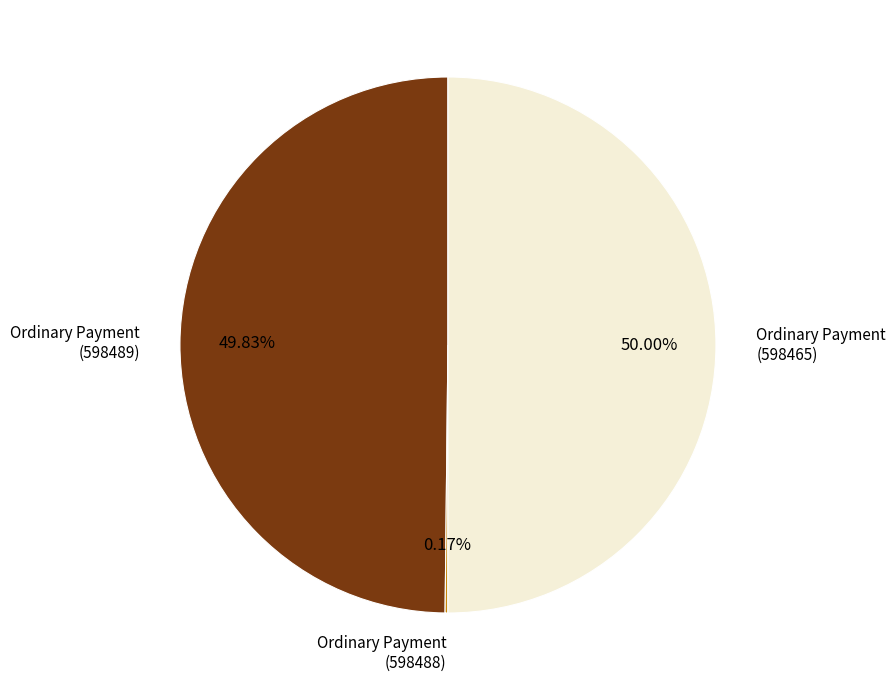

Which slice represents more than half of the pie?

Ordinary Payment (598465)